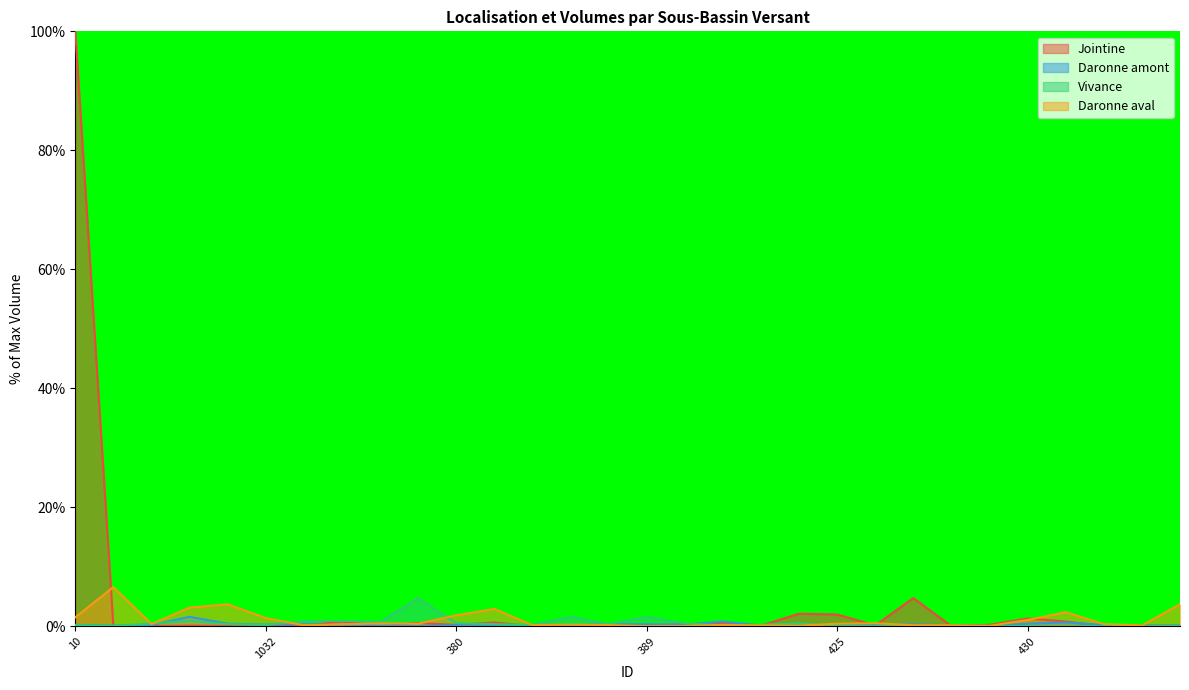

Between 1028 and 432, which is larger?

432